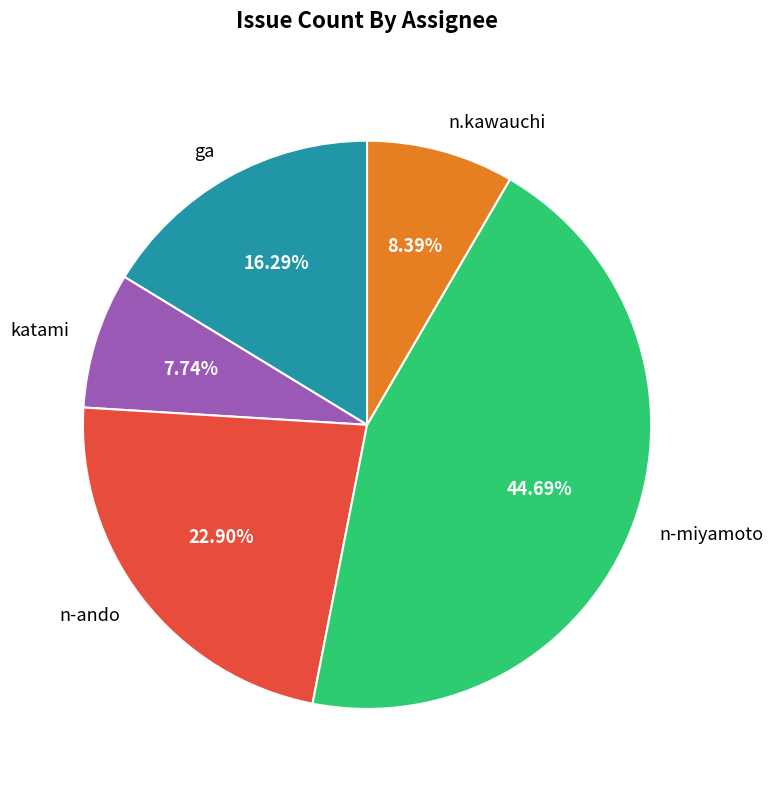

Does ga represent more than half of the total?

No